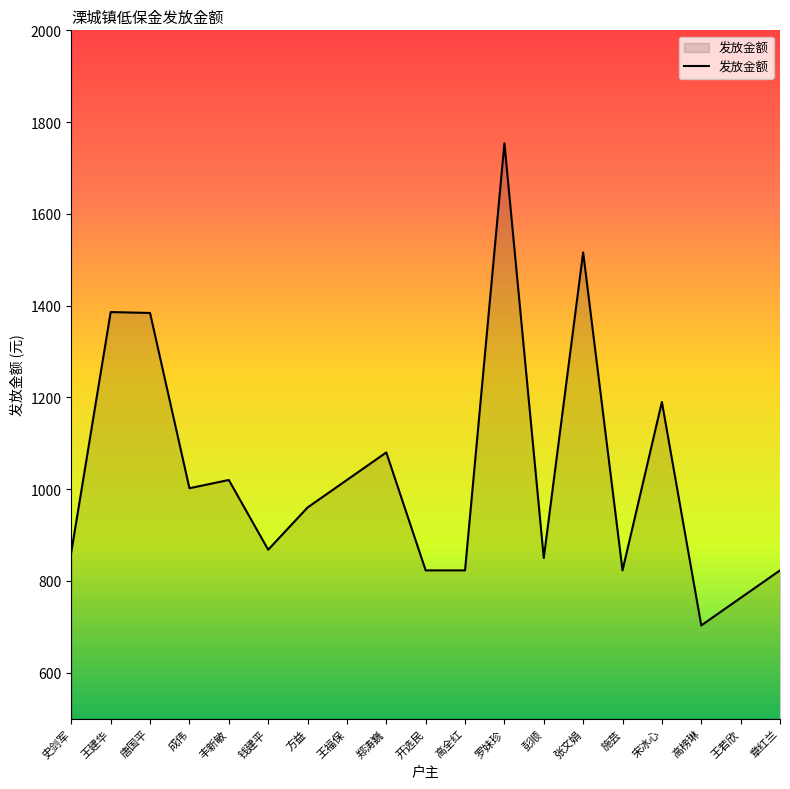

What is the difference between the values at 成伟 and 张文娟?

514